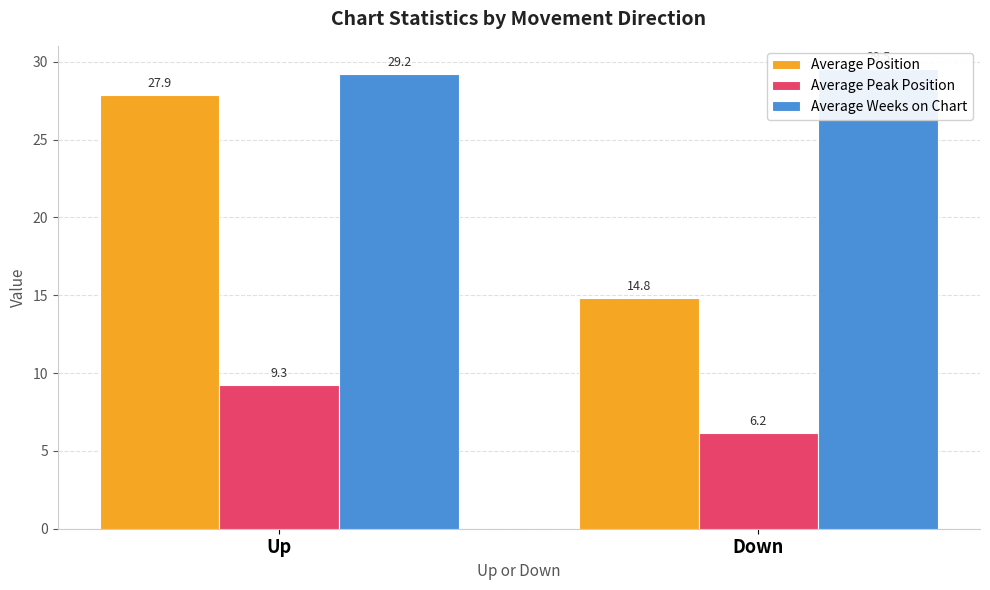

The value of Average Peak Position at Up is 2.7. True or false?

False